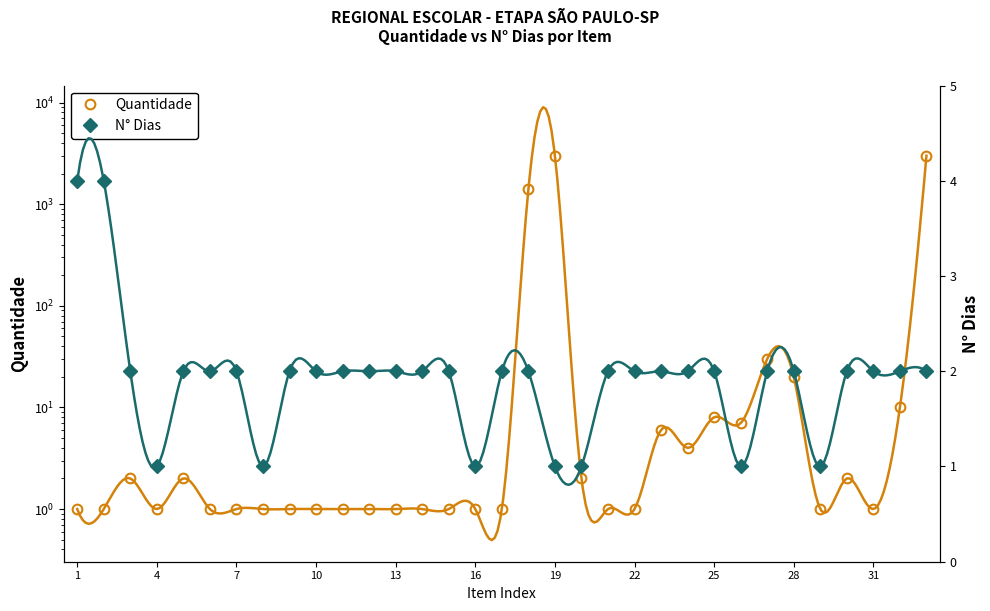

Which series ends up on top after the final intersection of Quantidade and N° Dias?

Quantidade